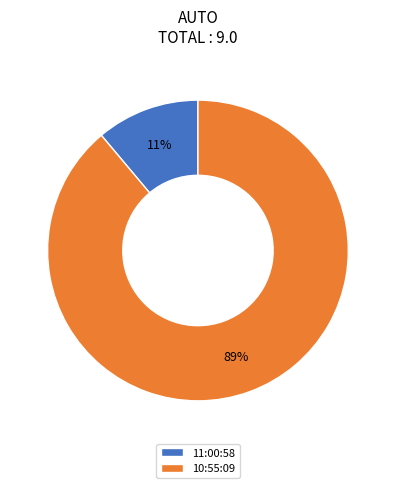

Do 11:00:58 and 10:55:09 together represent more than half of the pie?

Yes